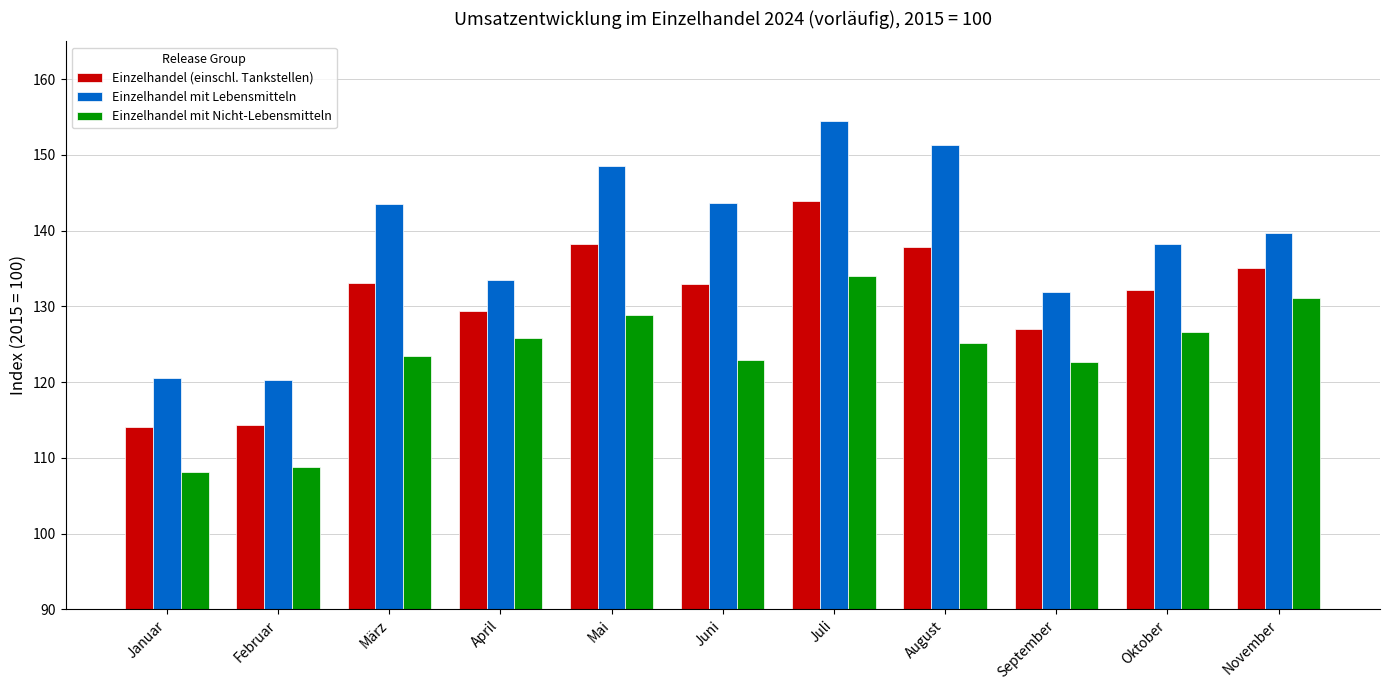

Which series has the widest spread of values?

Einzelhandel mit Lebensmitteln